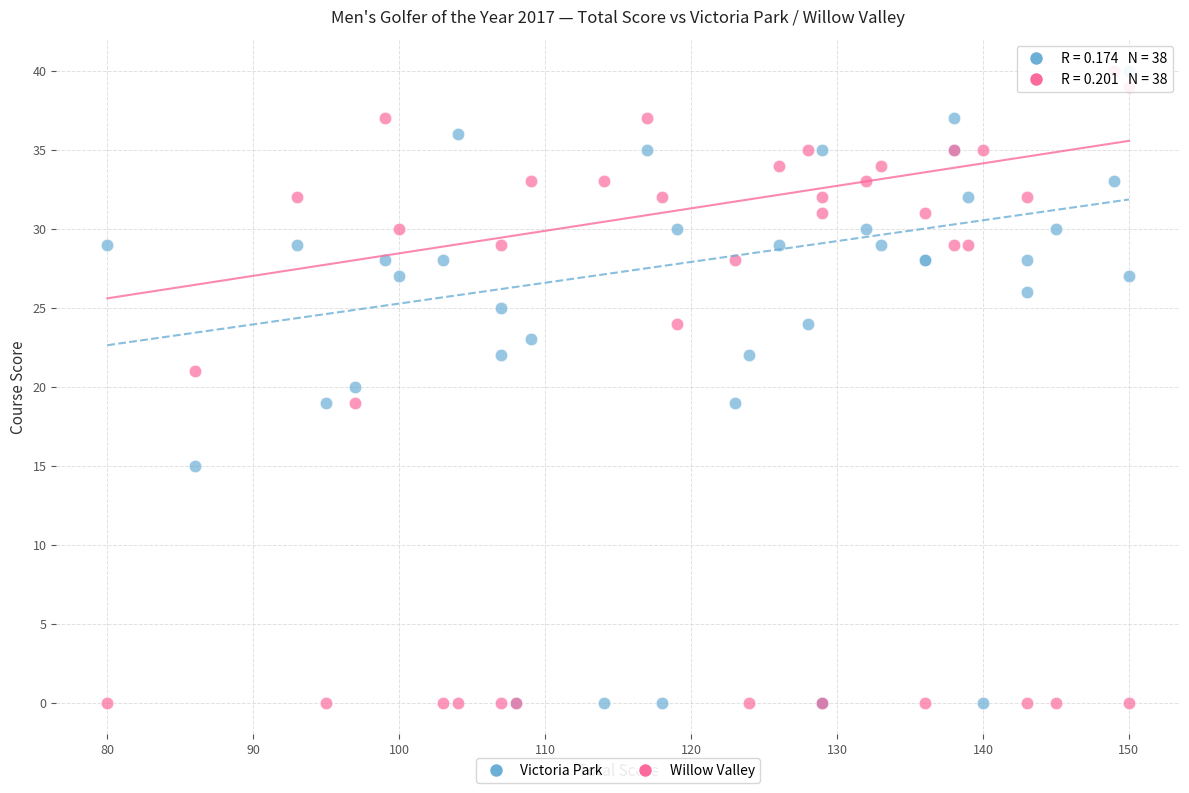

What are all the series names shown in the legend?

Victoria Park, Willow Valley